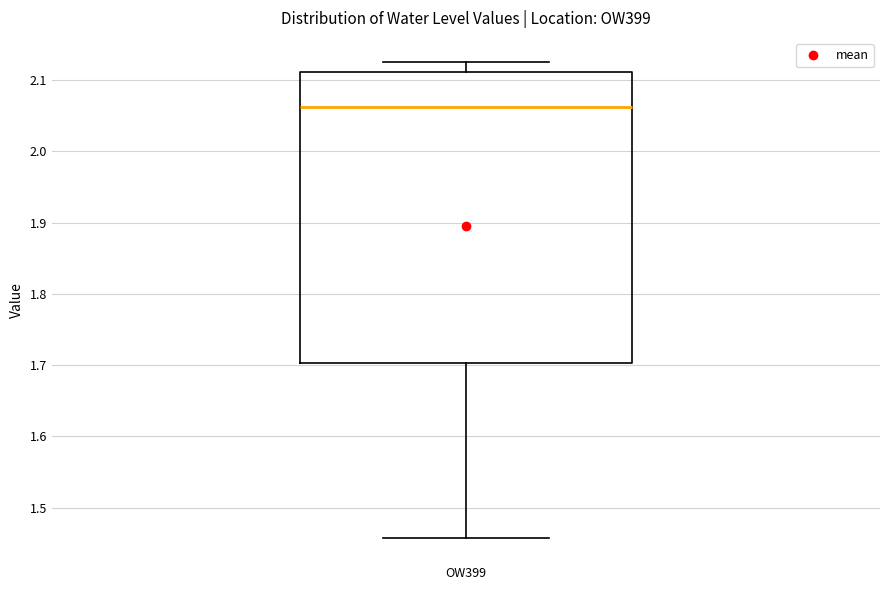

Read this box plot against the y-axis: the position of the median line, the range covered by the box, and the ends of both whiskers. The values are not printed on the chart, so give them approximately, as read against the axis.

median 2.06, box 1.70 to 2.11, whiskers 1.46 to 2.13